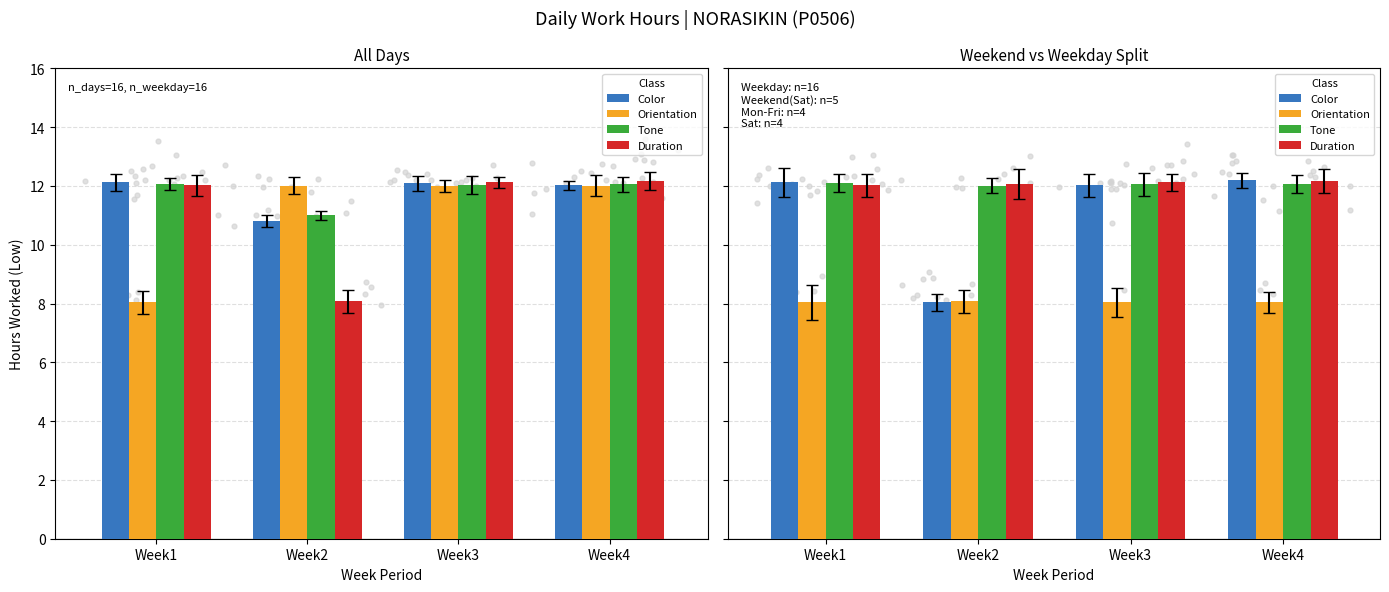

At which category is the sum across all series the highest?

Week4